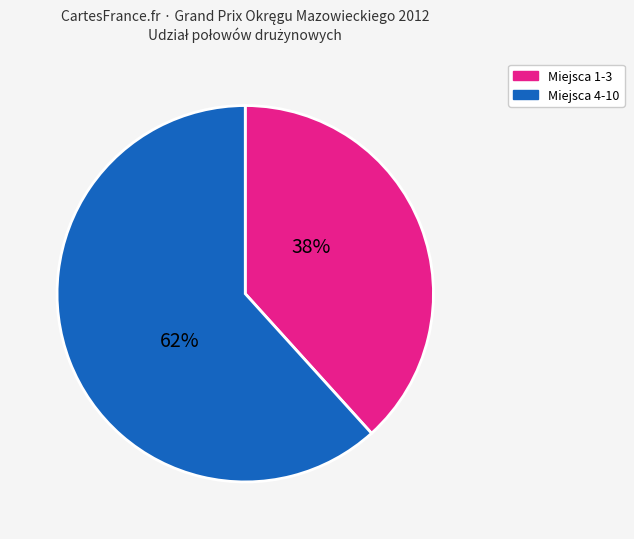

Is there a majority slice in this chart?

Yes